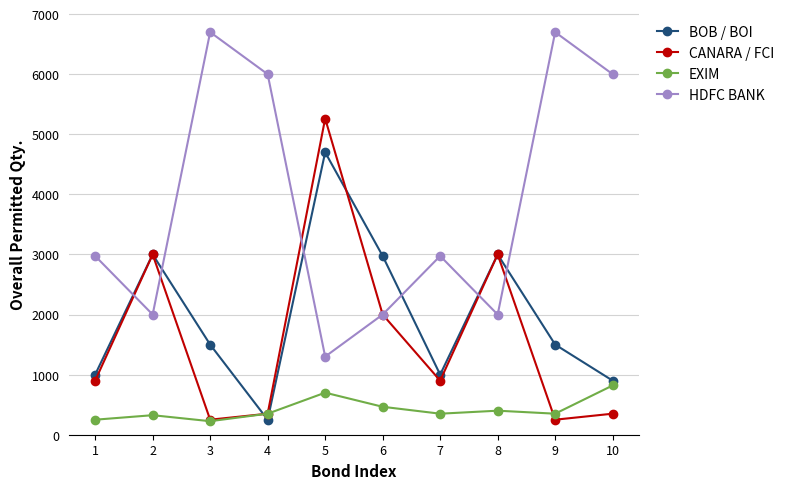

Between 1 and 6, which series saw the biggest shift?

BOB / BOI